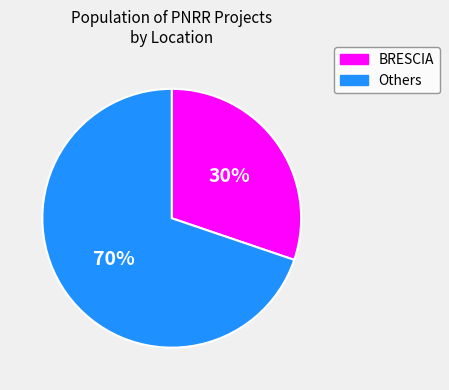

Does any single category account for the majority?

Yes